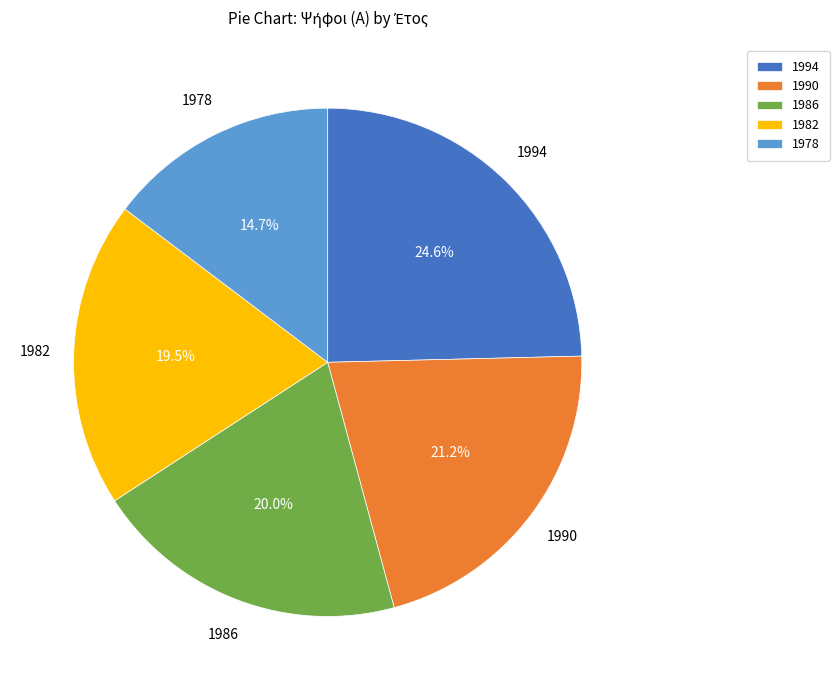

Is there any slice that represents more than half of the pie?

No